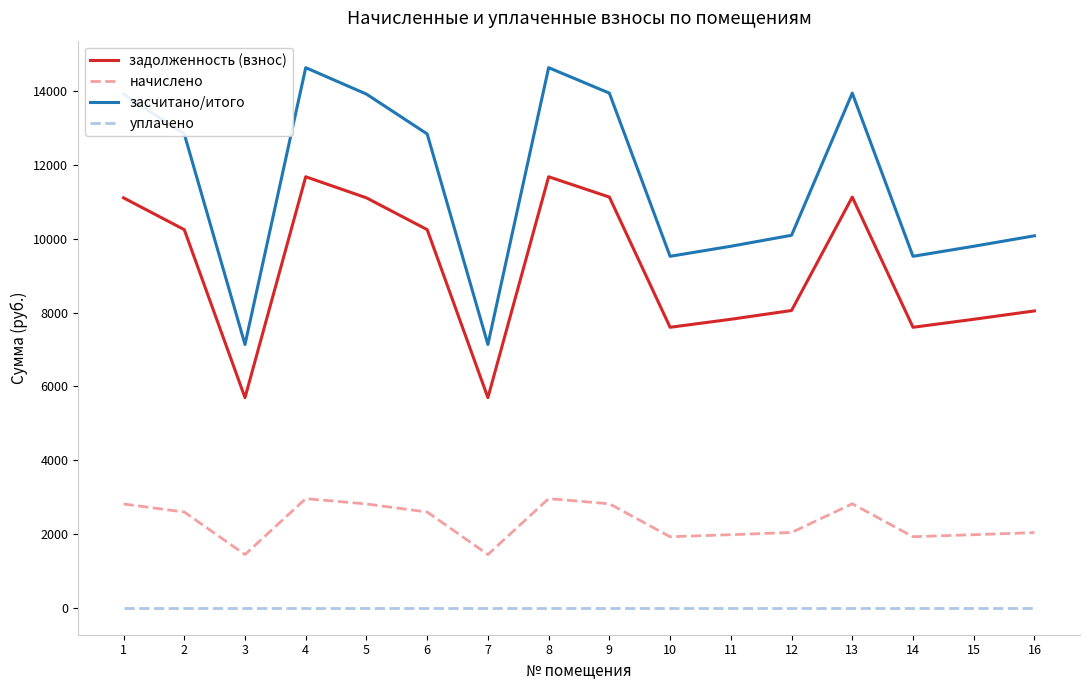

What is the difference between the начислено values at 13 and 5?

5.3